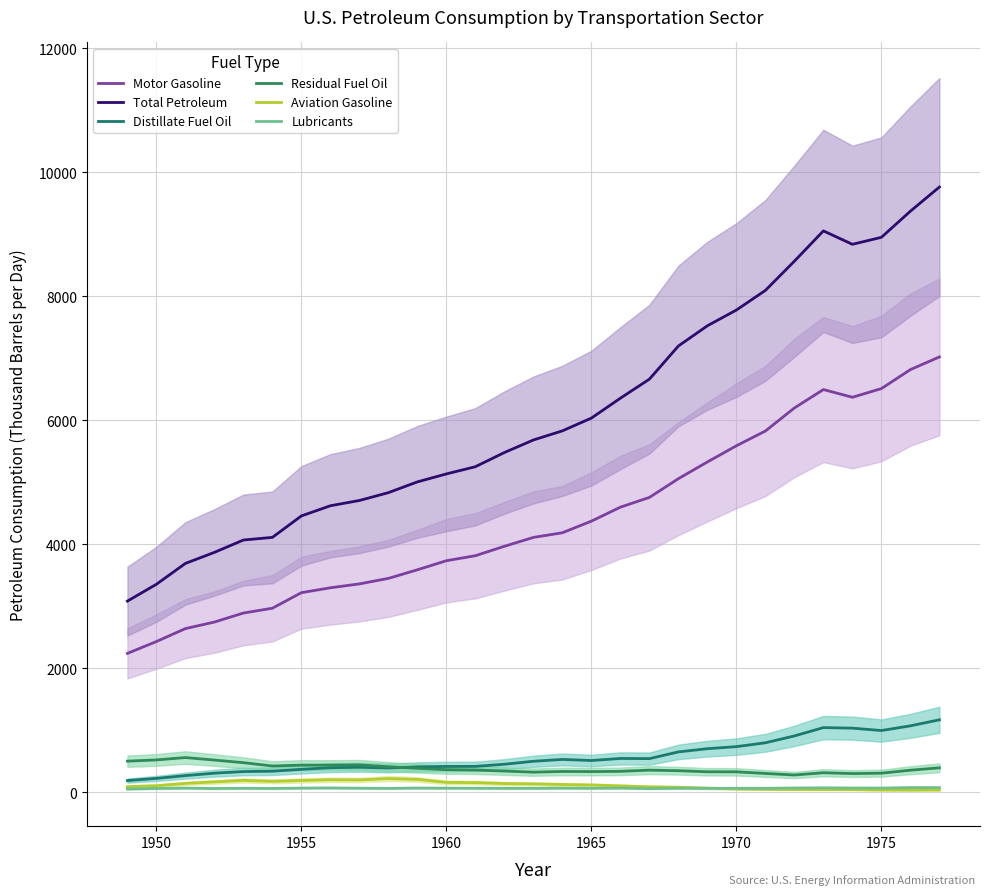

Is the value of Distillate Fuel Oil at 1950 greater than the value of Lubricants at 1955?

Yes